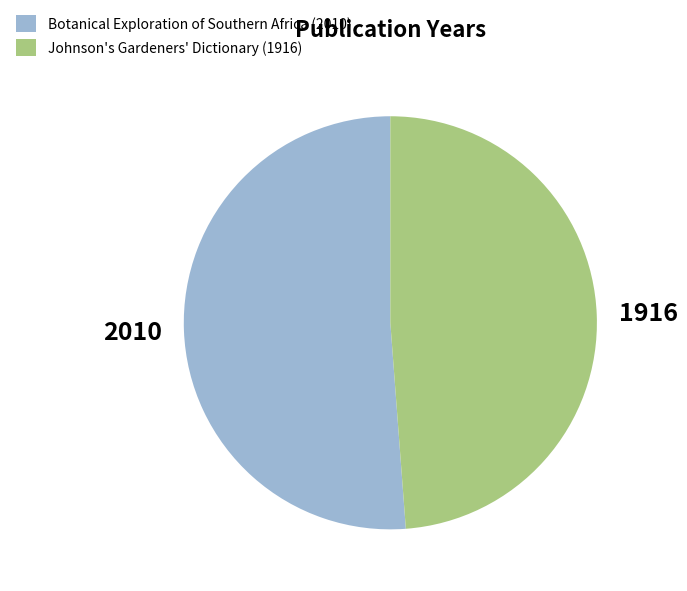

How many slices are in this pie chart?

2